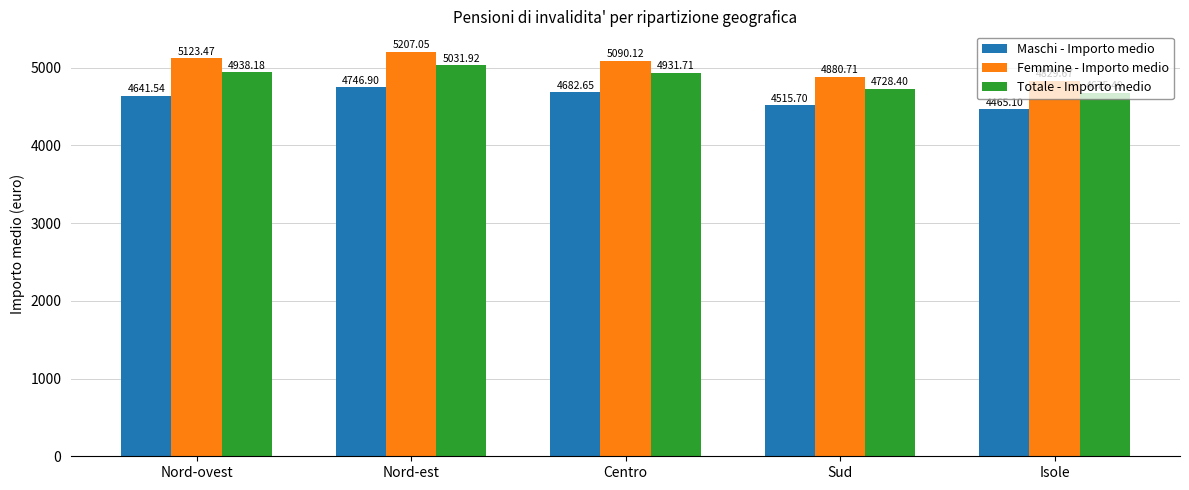

How many bars are there in total?

15